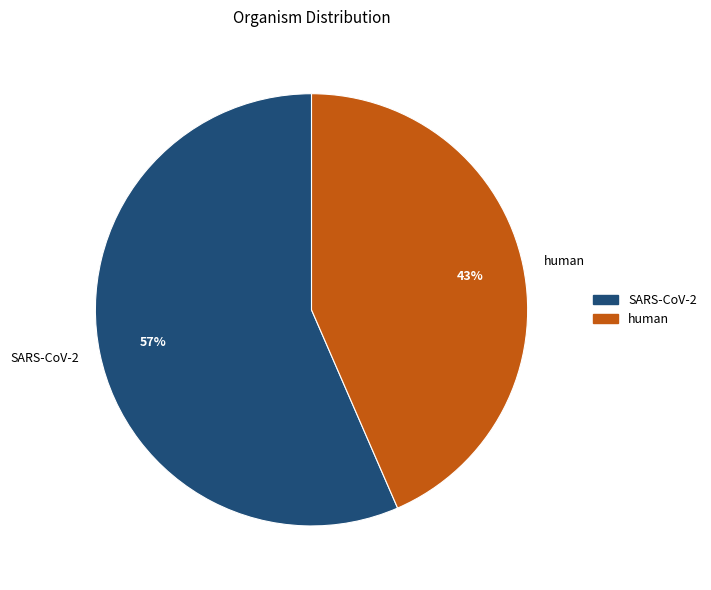

What is the largest slice in the pie chart?

SARS-CoV-2